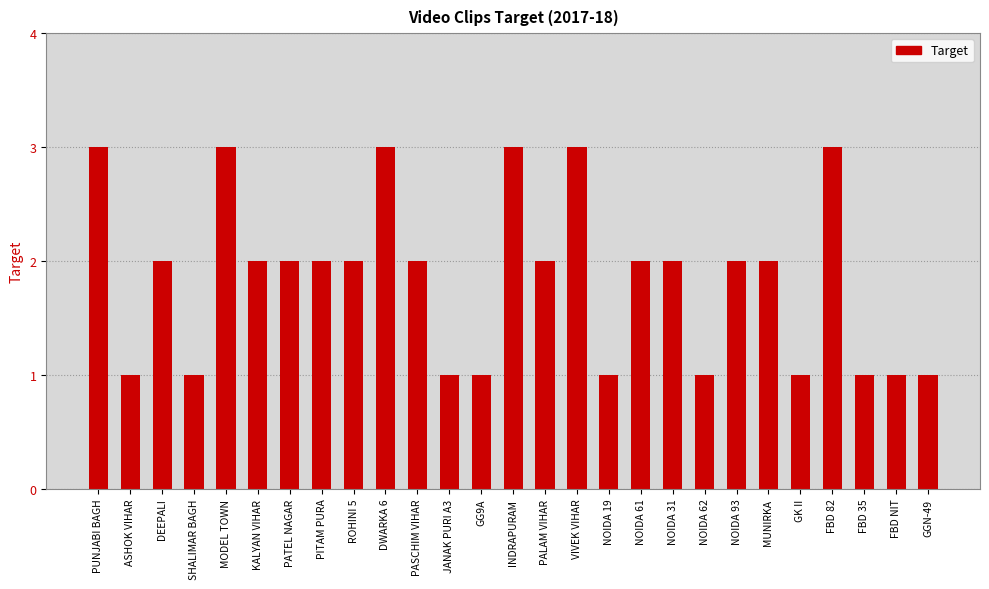

What is the label of the 24th bar from the right?

SHALIMAR BAGH